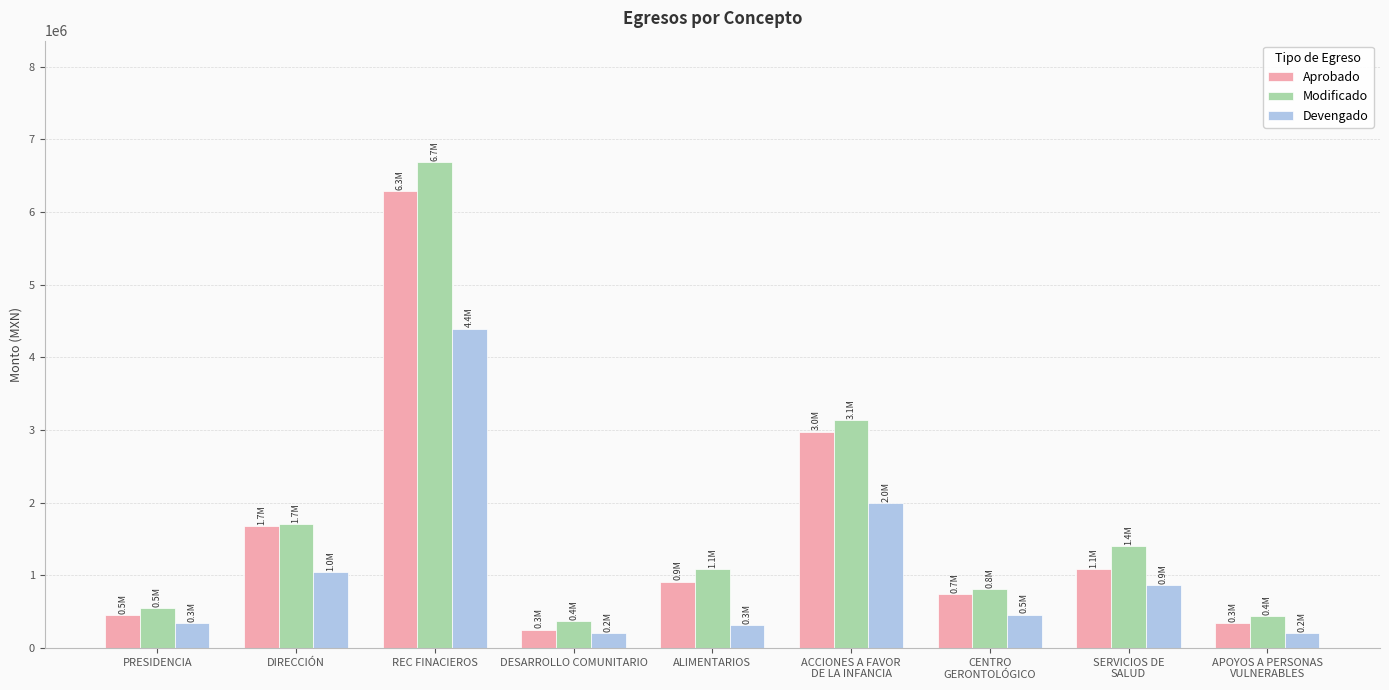

Which series has the largest total across all categories?

Modificado